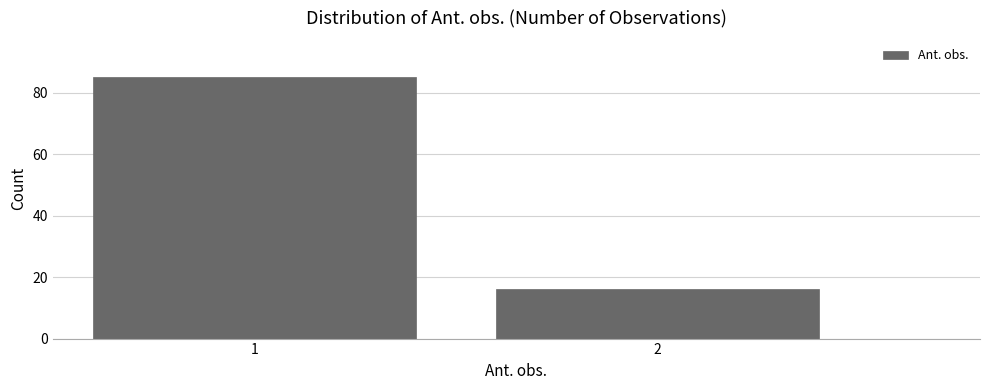

Reading left to right, extract all data points from this chart.

85	16